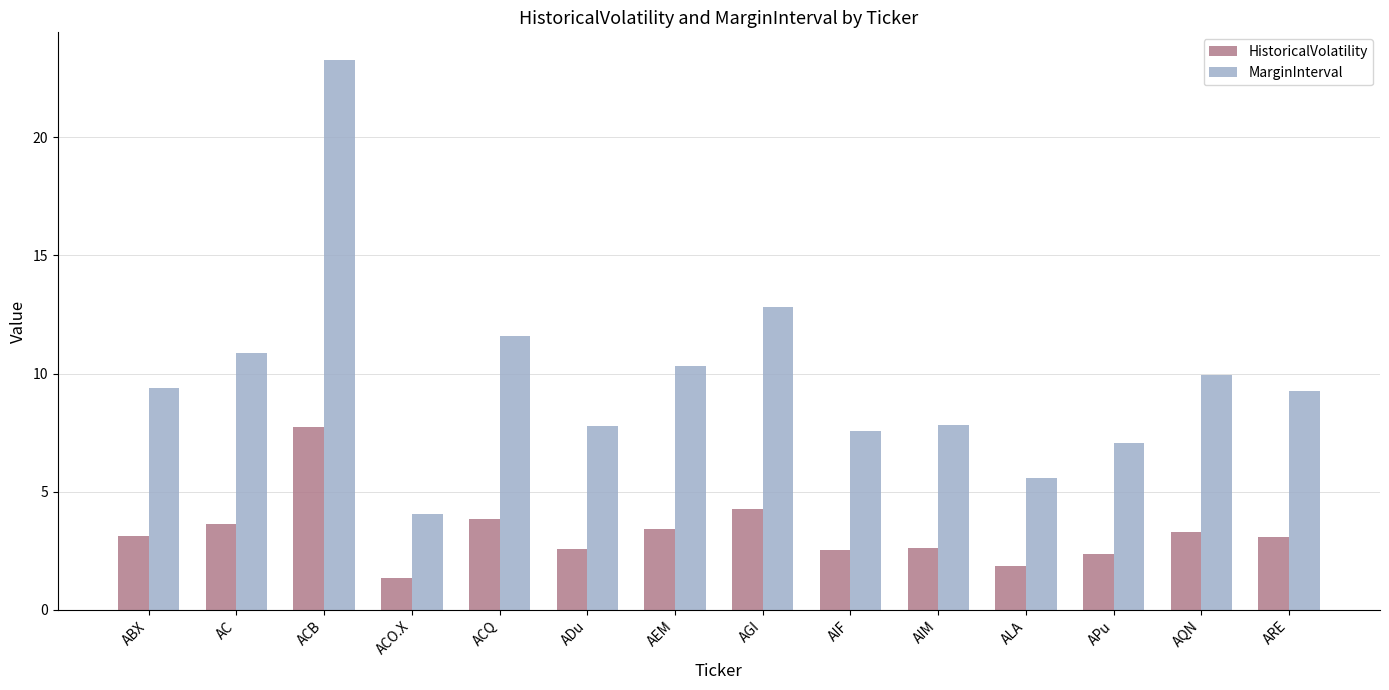

What is the greatest value displayed?

23.3